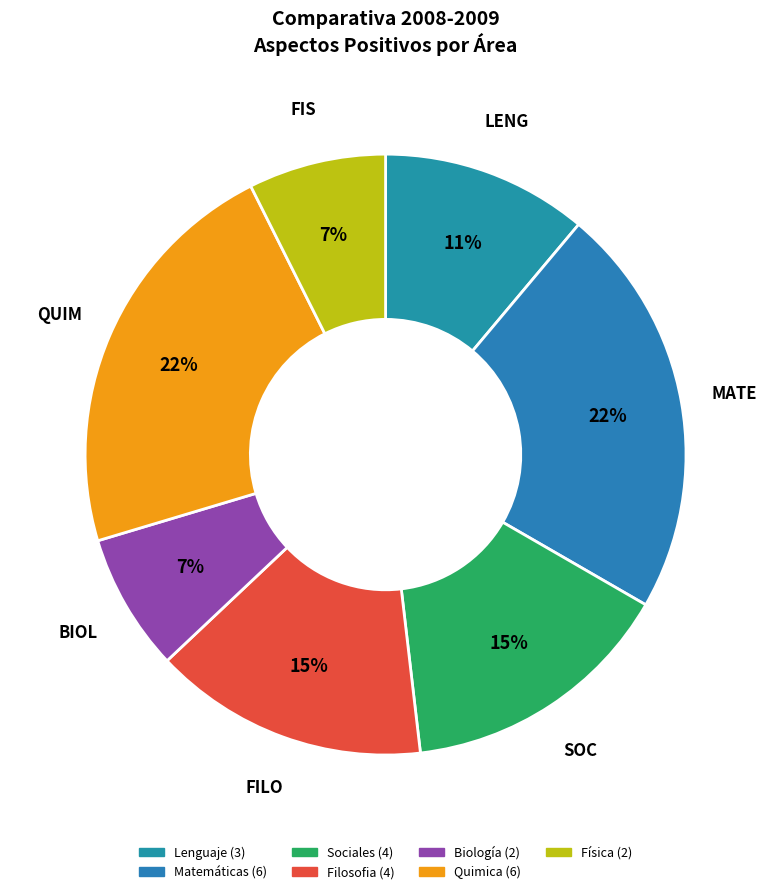

To the nearest percent, what is the difference between the Filosofia and Física slice percentages?

7%